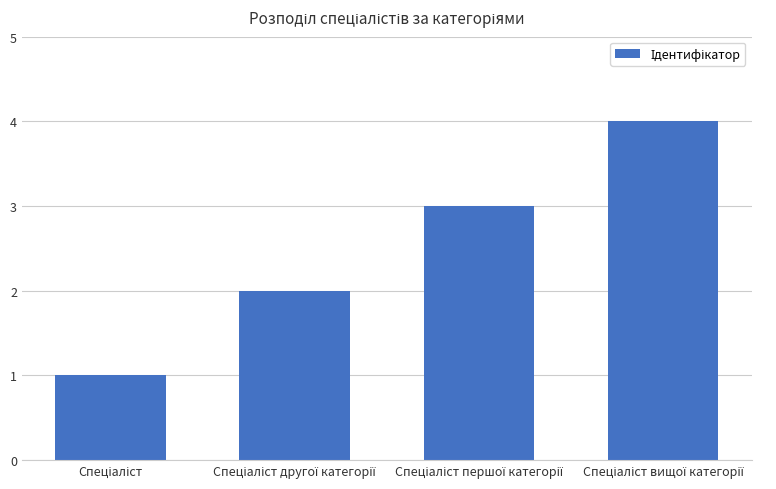

What is the greatest value displayed?

4